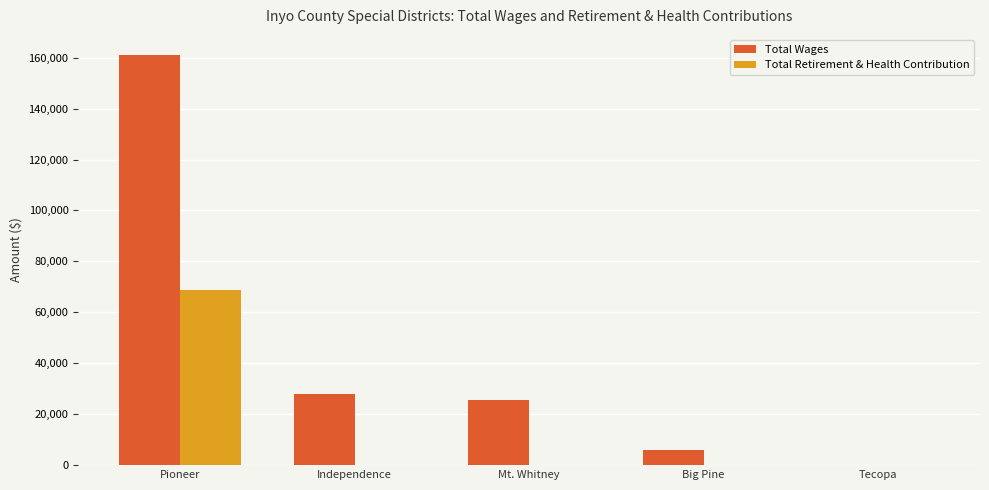

At which category is the sum across all series the highest?

Pioneer